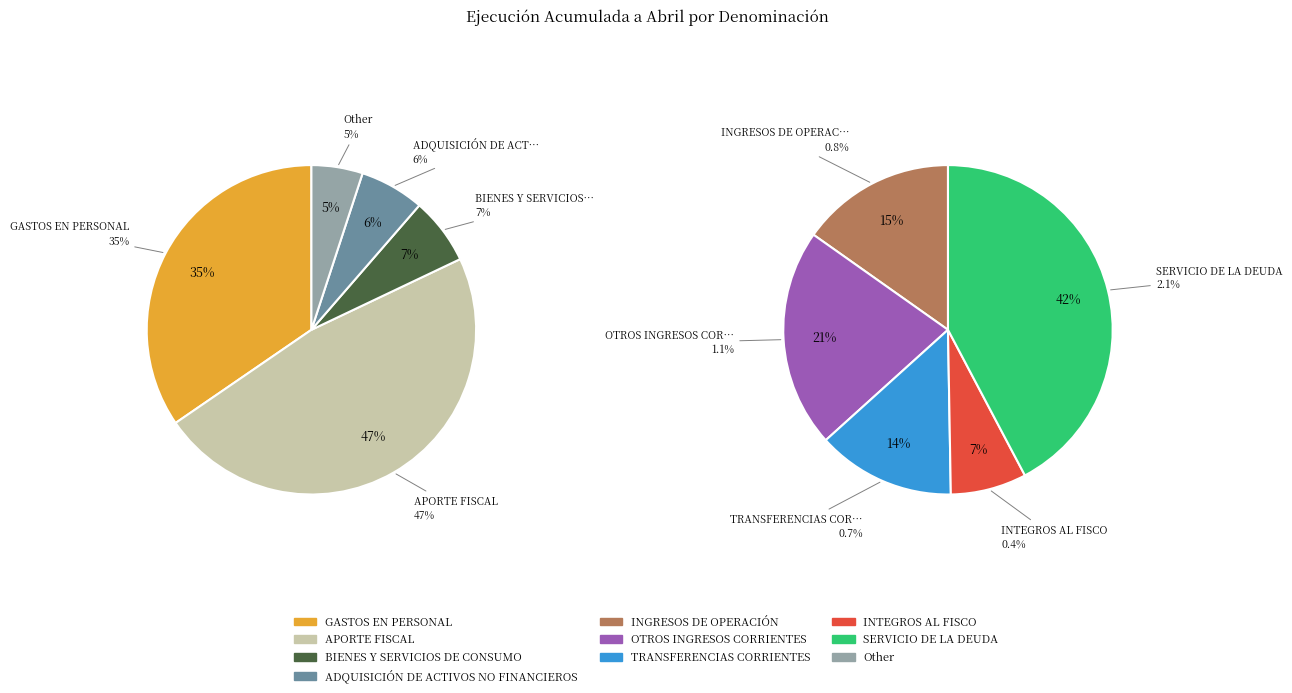

What is the smallest slice in the pie chart?

INTEGROS AL FISCO